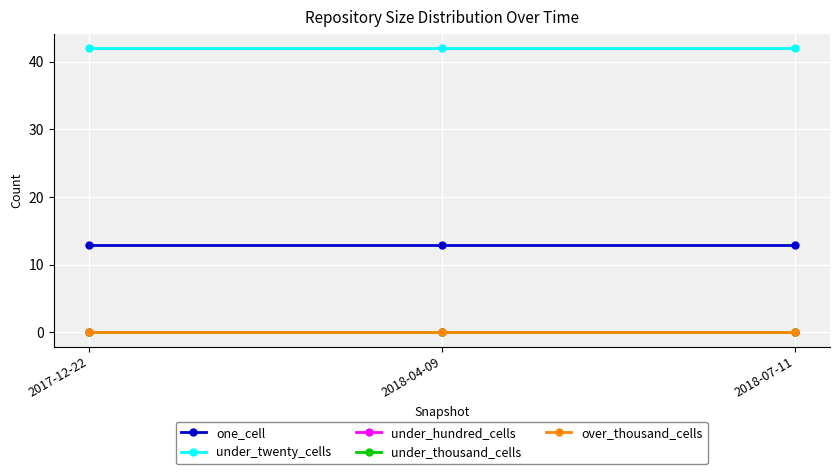

What is the spread (max minus min) of values at 2018-07-11?

42